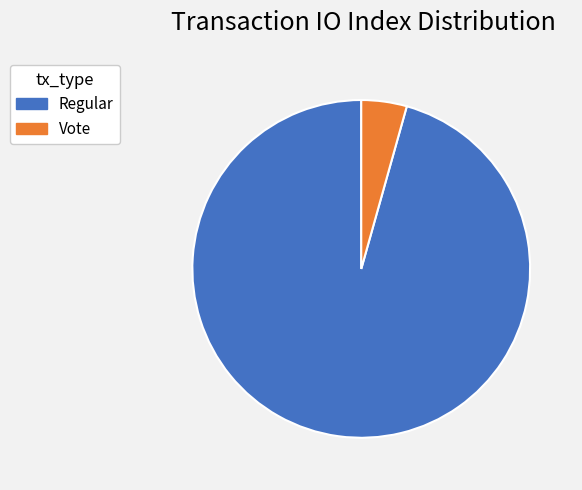

Rank the categories by value from highest to lowest.

Regular, Vote